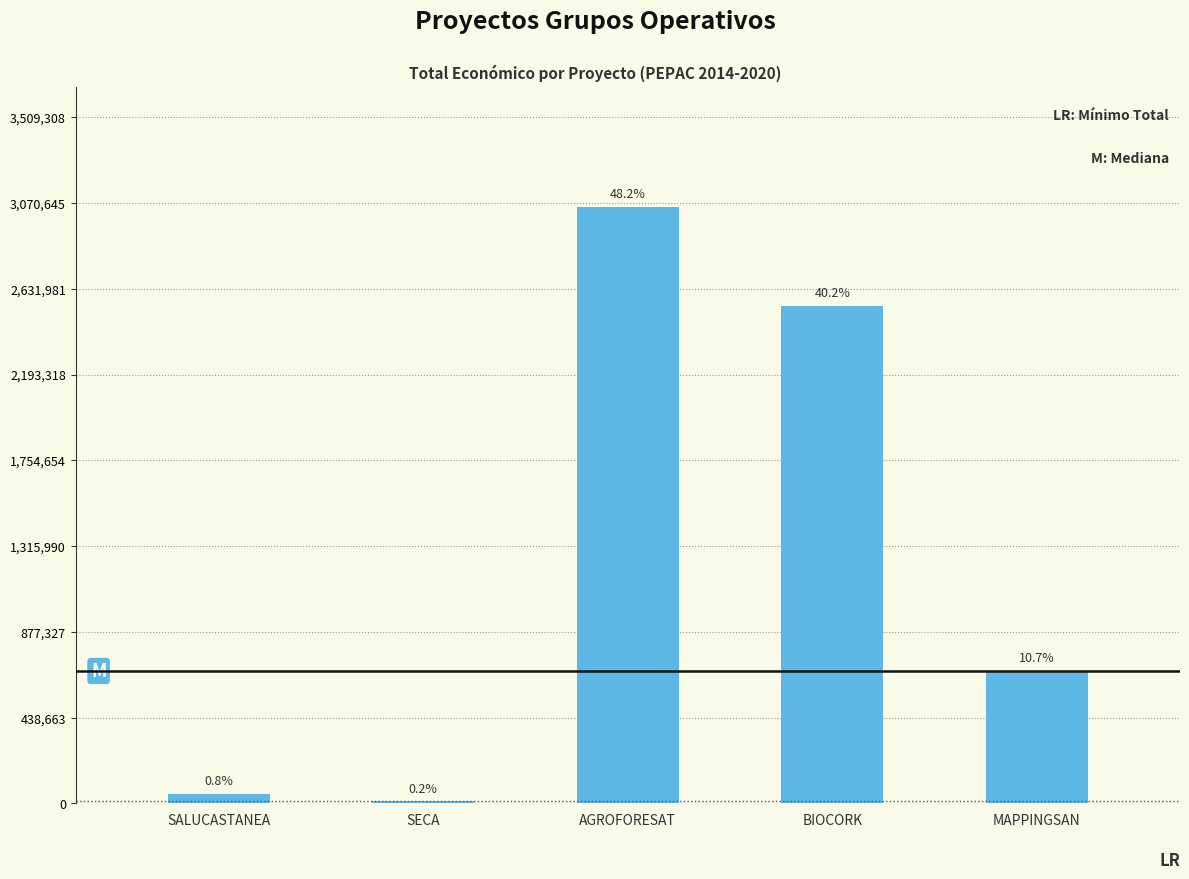

Does the chart contain stacked bars?

No